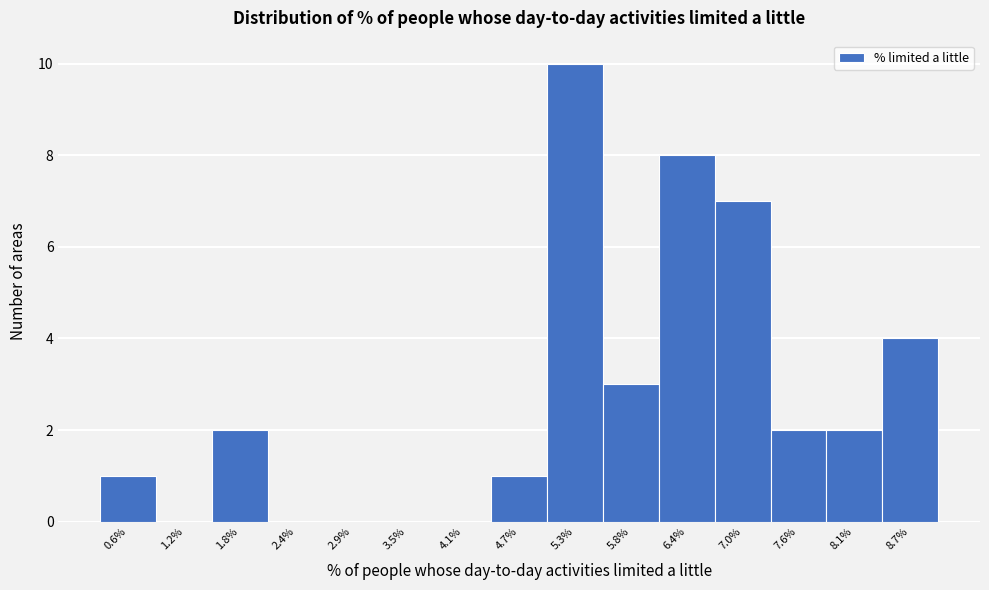

Reading right to left, transcribe all the data shown in this chart.

8.7%=4	8.1%=2	7.6%=2	7.0%=7	6.4%=8	5.8%=3	5.3%=10	4.7%=1	4.1%=0	3.5%=0	2.9%=0	2.4%=0	1.8%=2	1.2%=0	0.6%=1